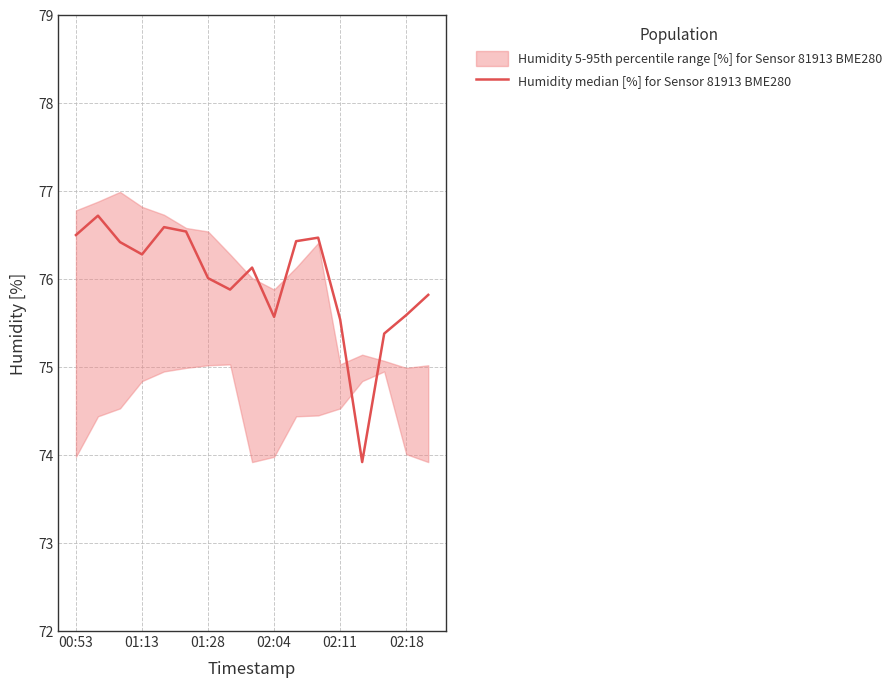

What is the value of the 4th point from the left?

76.3